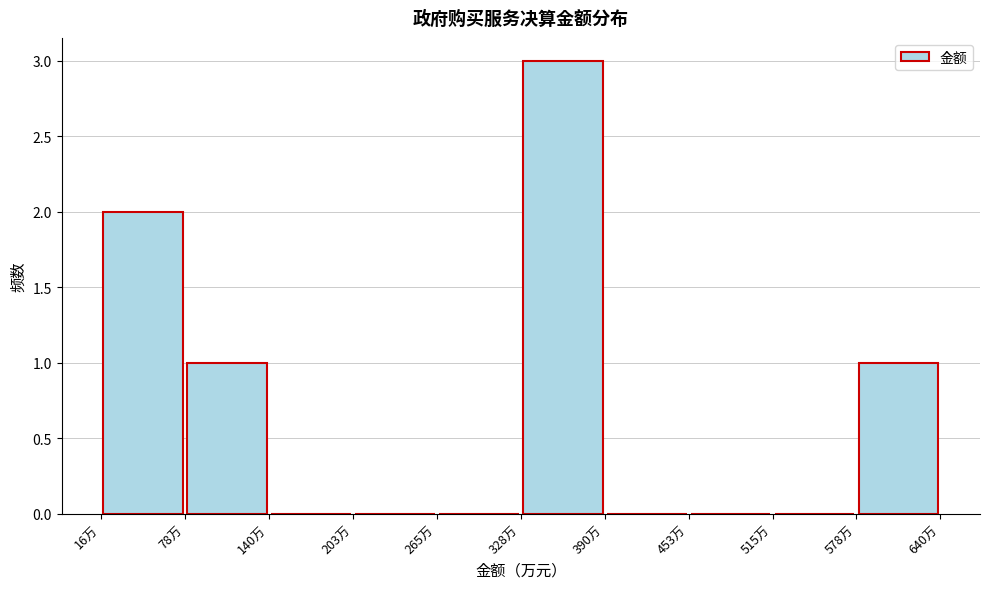

Reading left to right, list every bar in this chart as the range it spans on the x-axis followed by its height. Neither the bar edges nor the heights are printed on the chart, so give them approximately, as read against the axes.

20 to 80: 2
80 to 140: 1
140 to 200: 0
200 to 270: 0
270 to 330: 0
330 to 390: 3
390 to 450: 0
450 to 520: 0
520 to 580: 0
580 to 640: 1